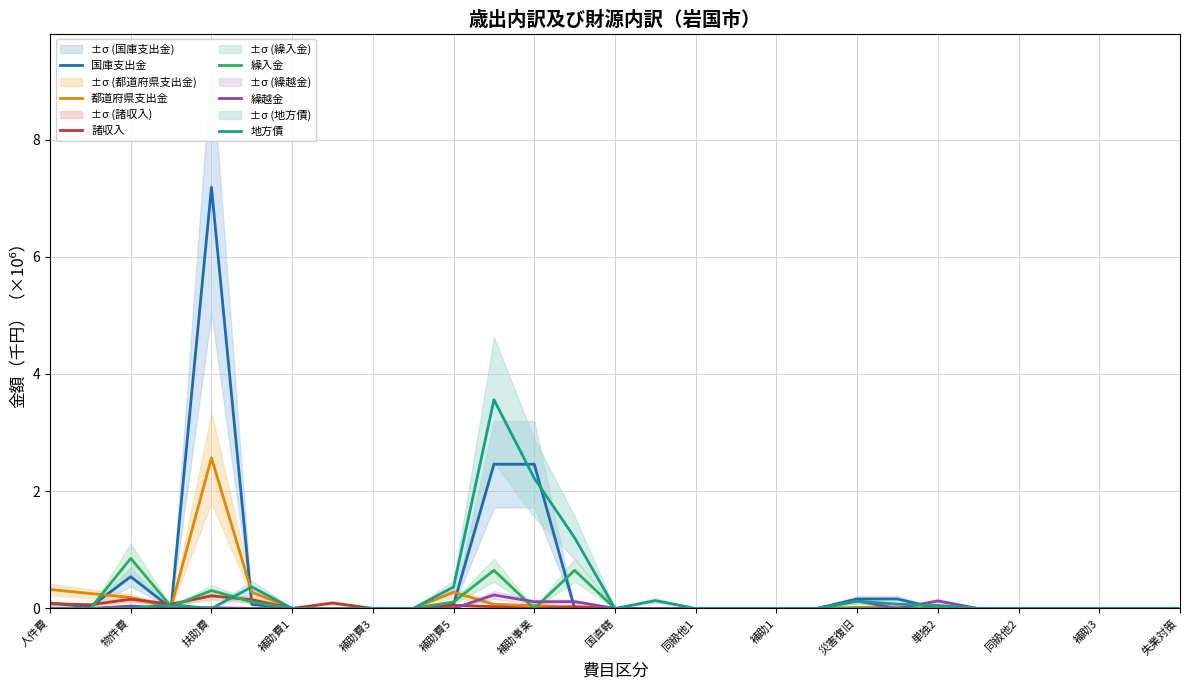

True or false: 都道府県支出金 has a value of 0.3 at 補助費5.

True